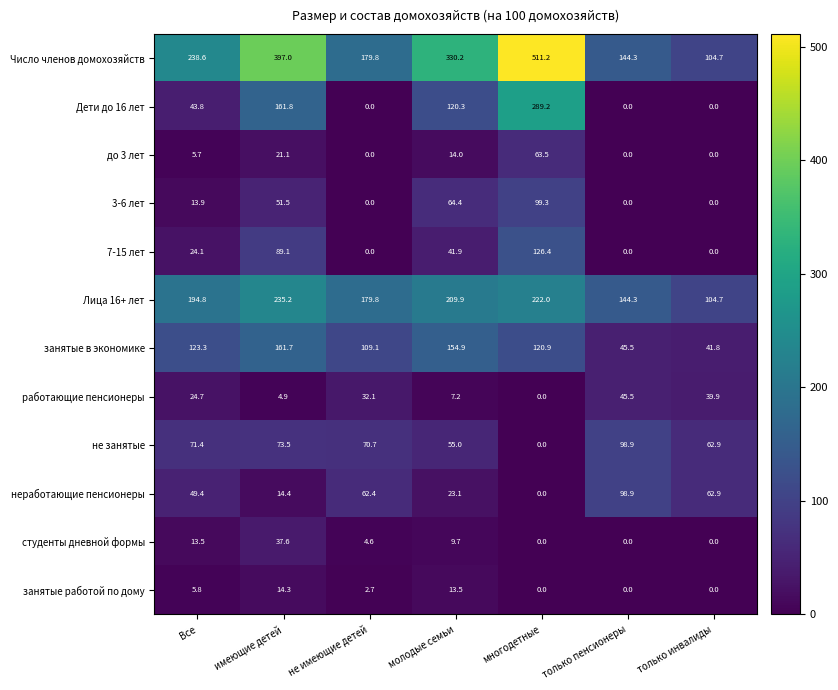

At which category is the sum across all series the highest?

многодетные